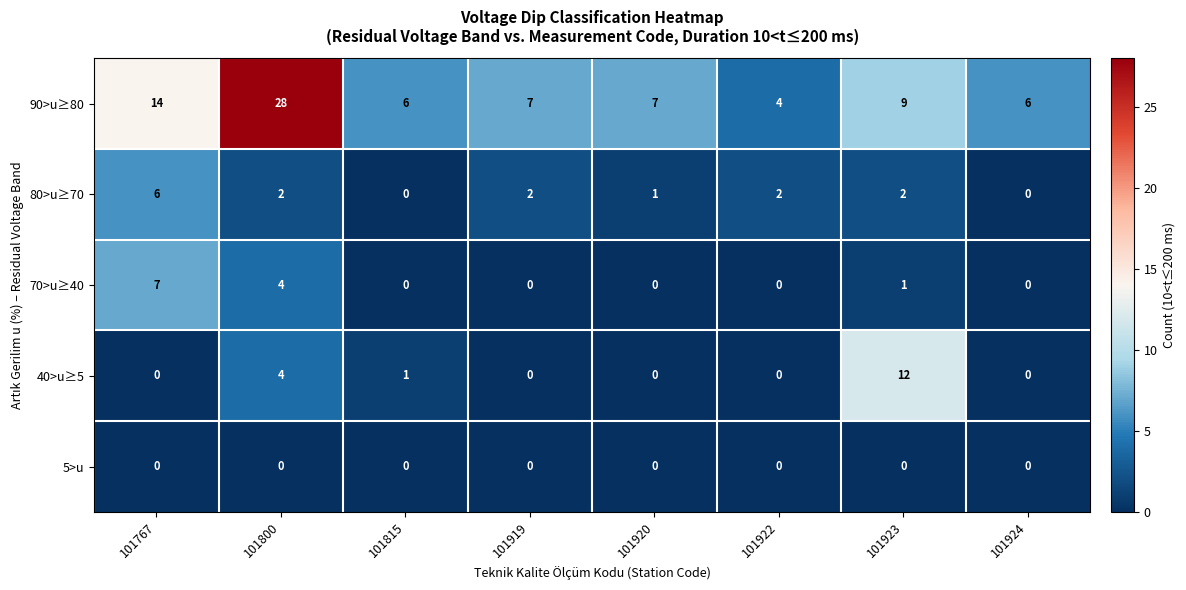

What is the total value across all series at 101767?

27